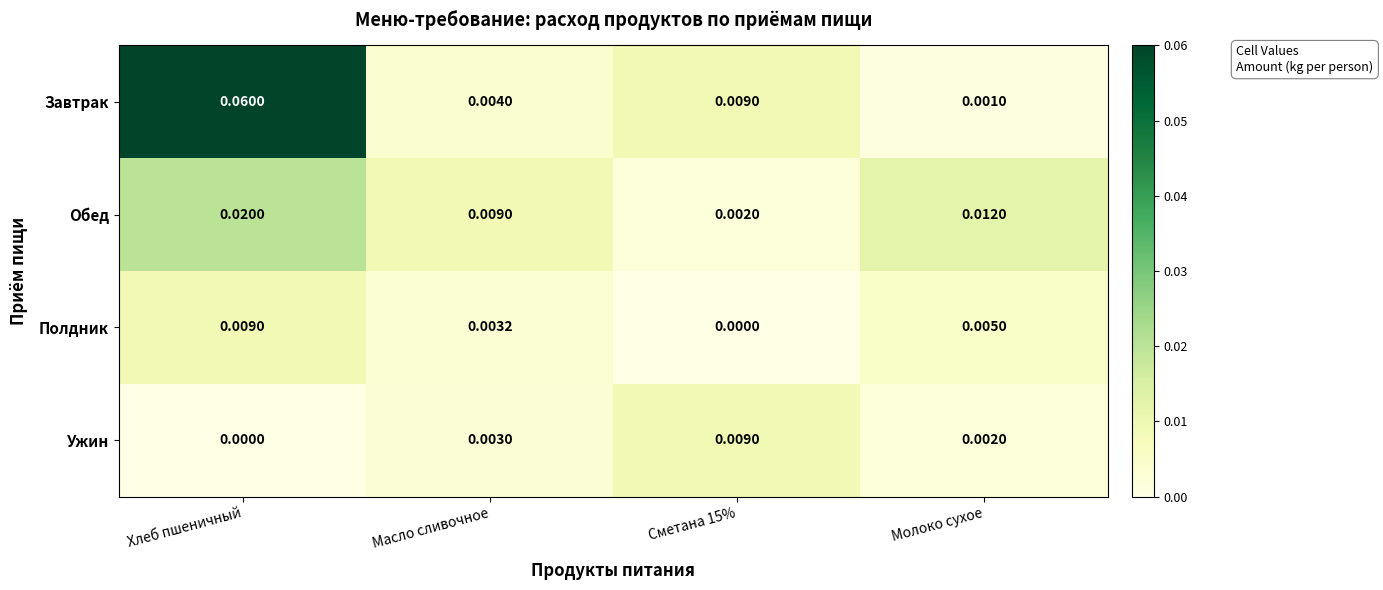

How many distinct data groups are displayed?

4